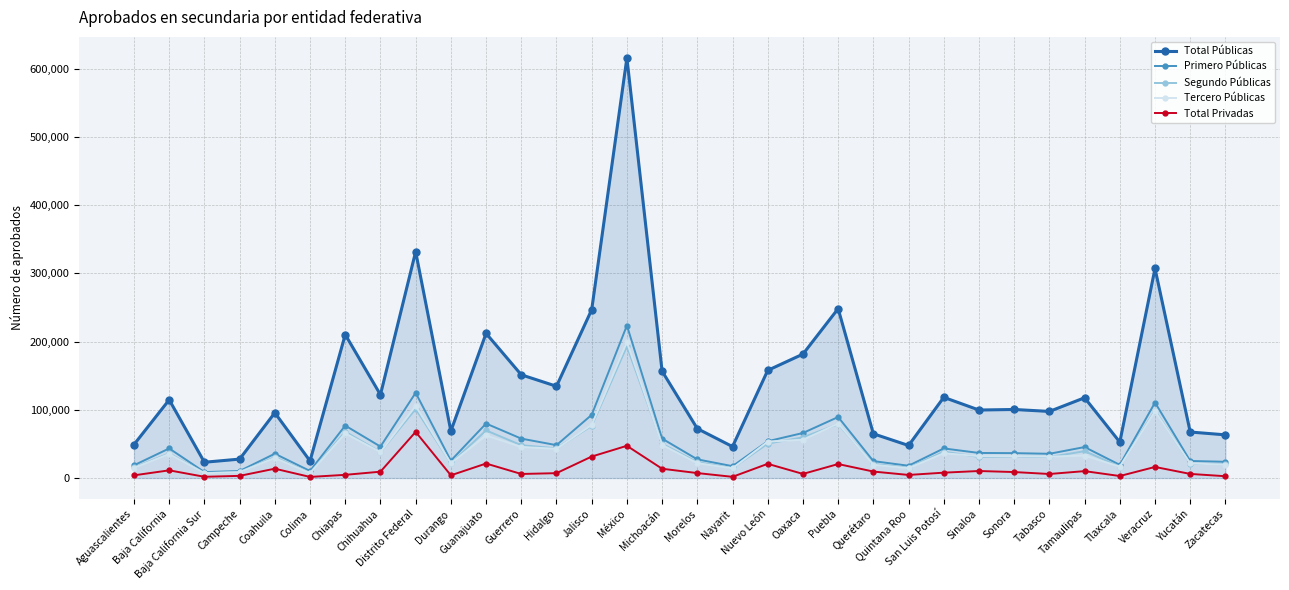

What is the label of the 15th point from the left?

México